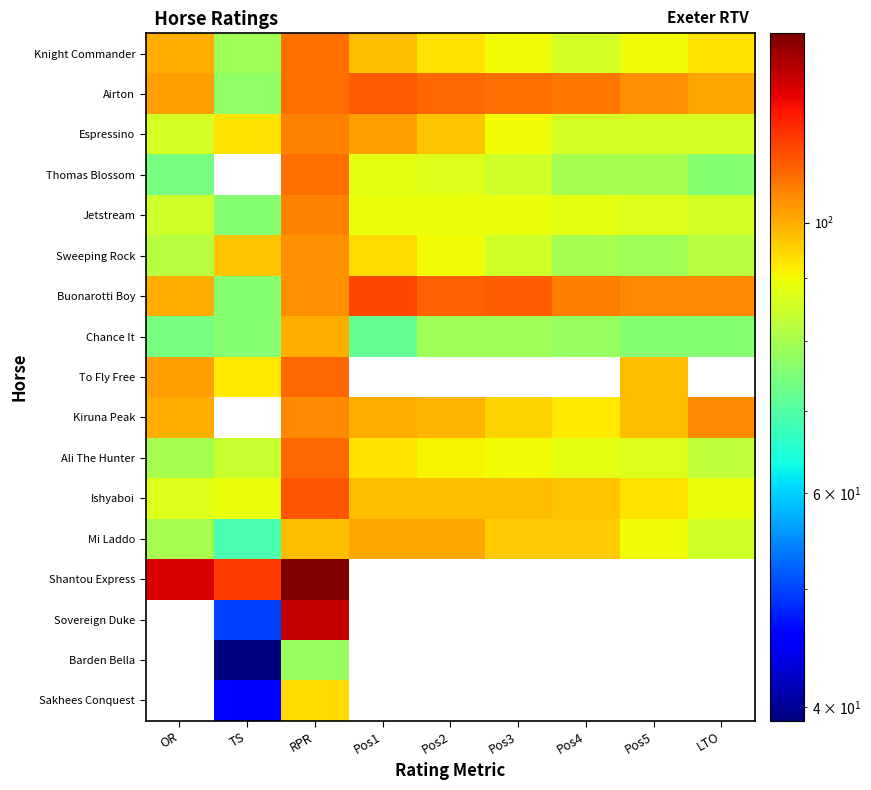

At which category does the chart reach its peak across all series?

RPR